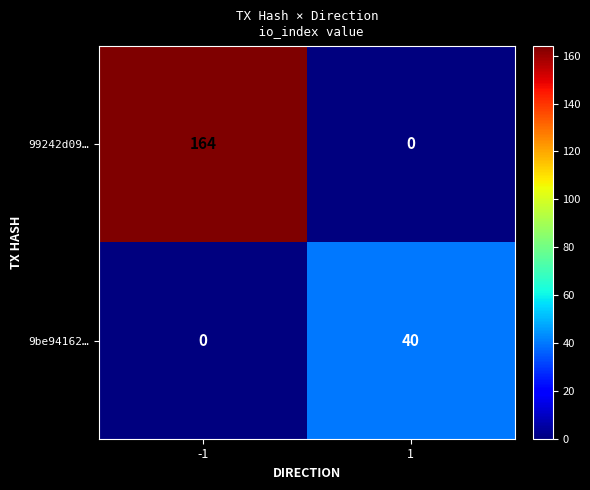

Which series changed the most between -1 and 1?

99242d09…